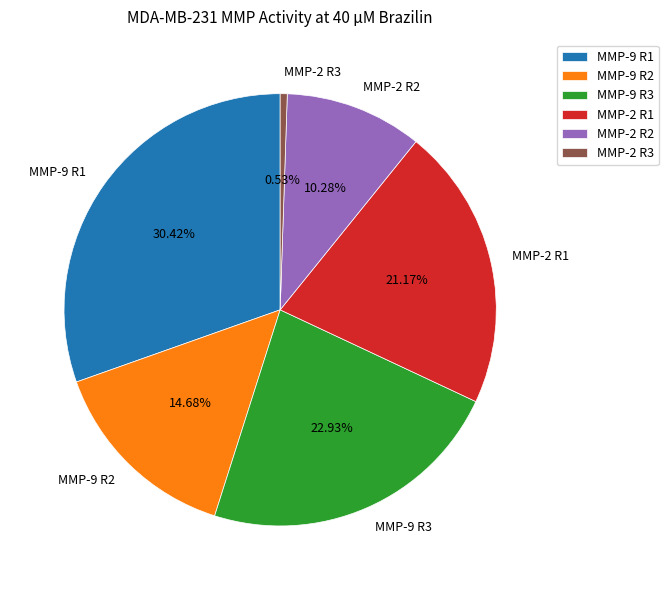

Is it true that MMP-2 R1 is 27% of the pie?

False